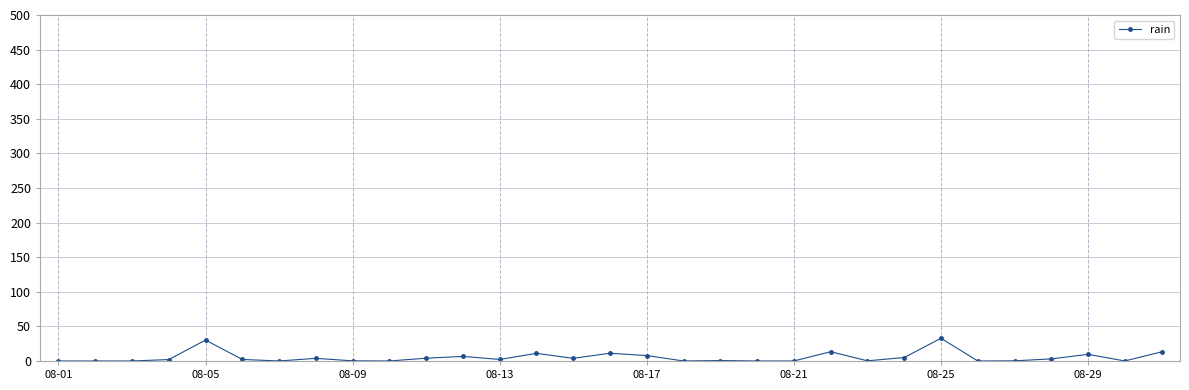

What is the average value?

5.3